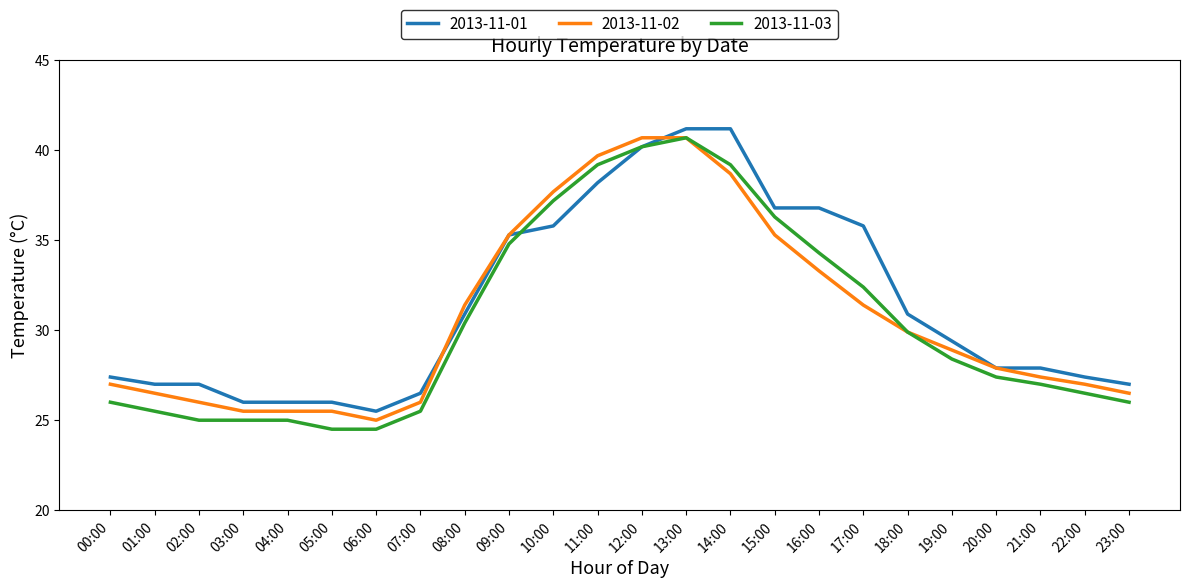

Is it true that 2013-11-02 equals 64.3 at 10:00?

False